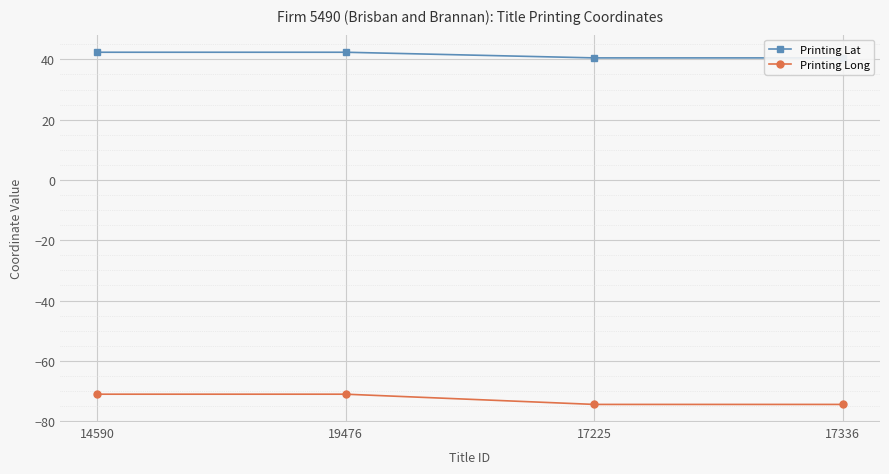

How many values in the Printing Lat series exceed 42?

2